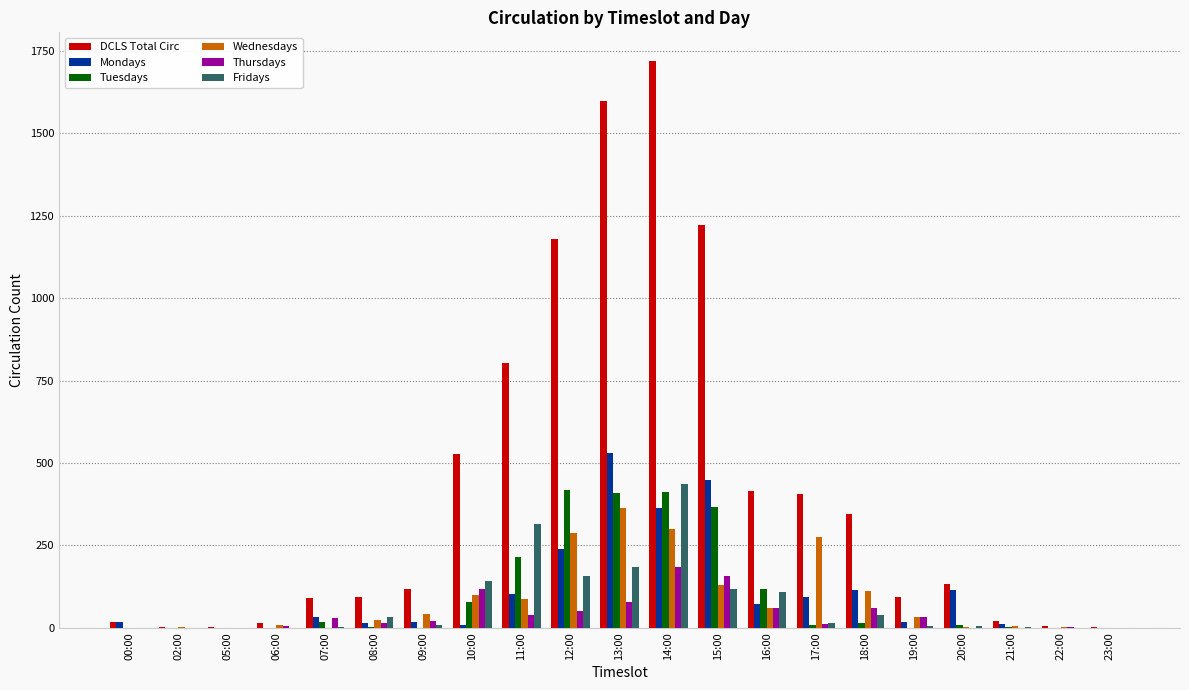

What is the greatest value displayed?

1721